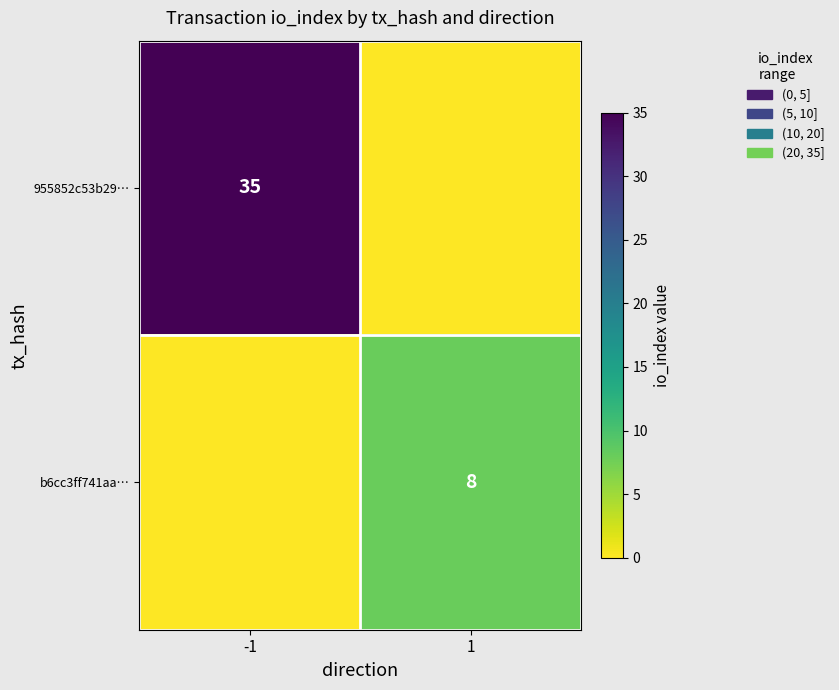

Is it true that b6cc3ff741aa… equals 5 at 1?

False